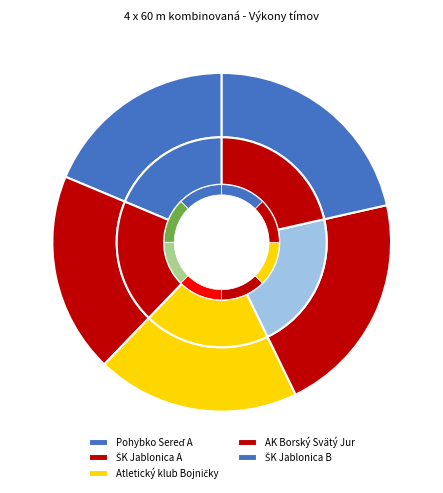

To the nearest percent, what portion does AK Borský Svätý Jur represent?

21%